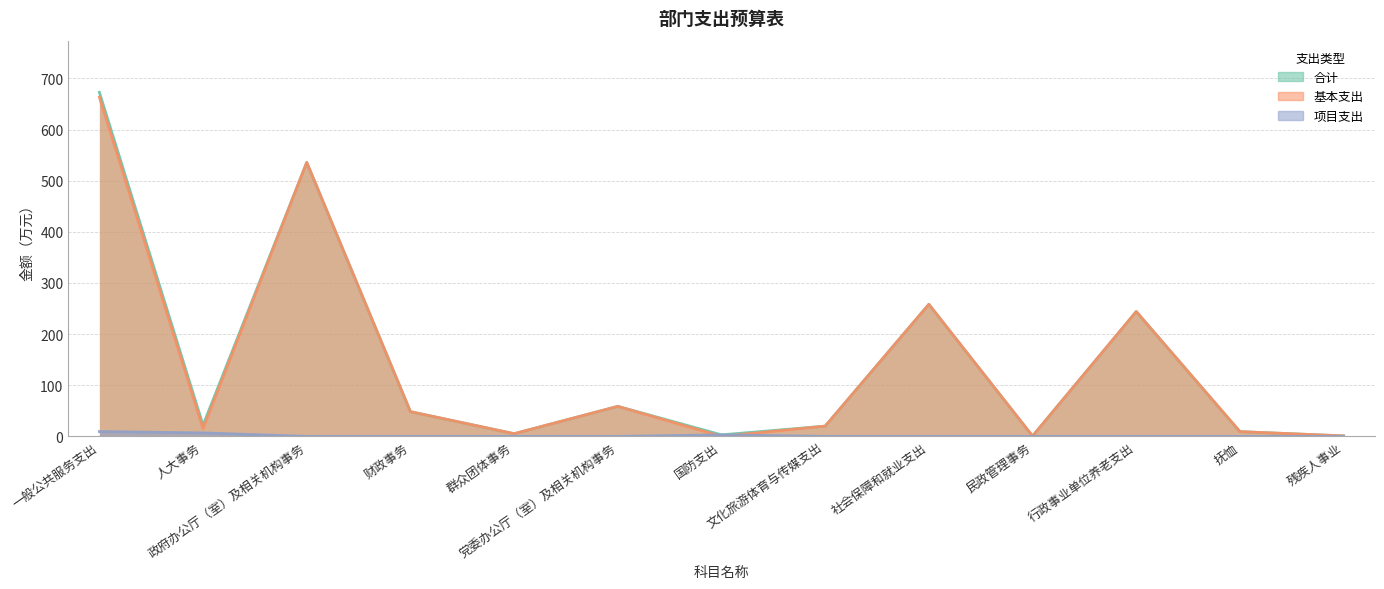

How many lines are shown in the chart?

3